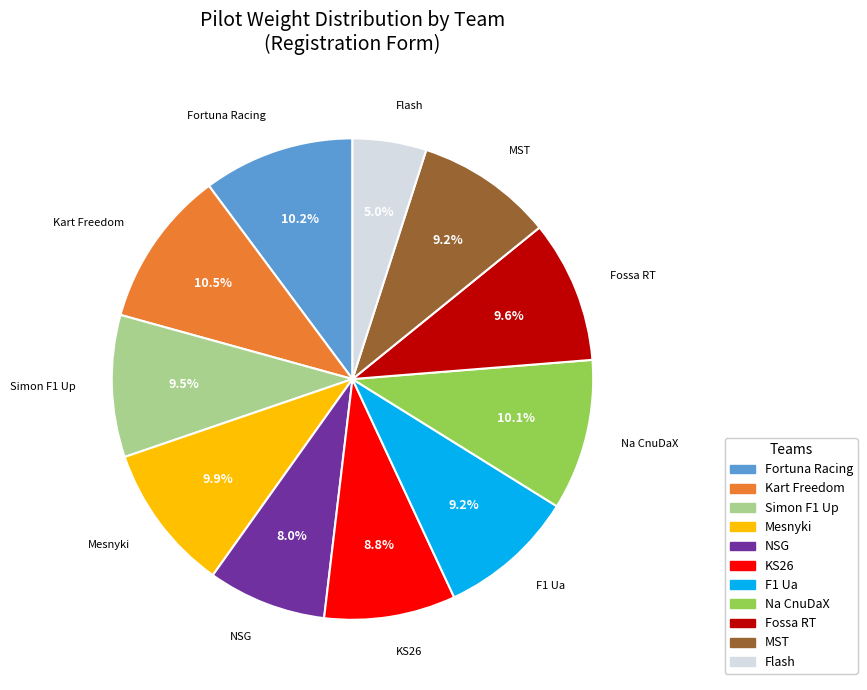

To the nearest percent, what is the average slice percentage?

9%